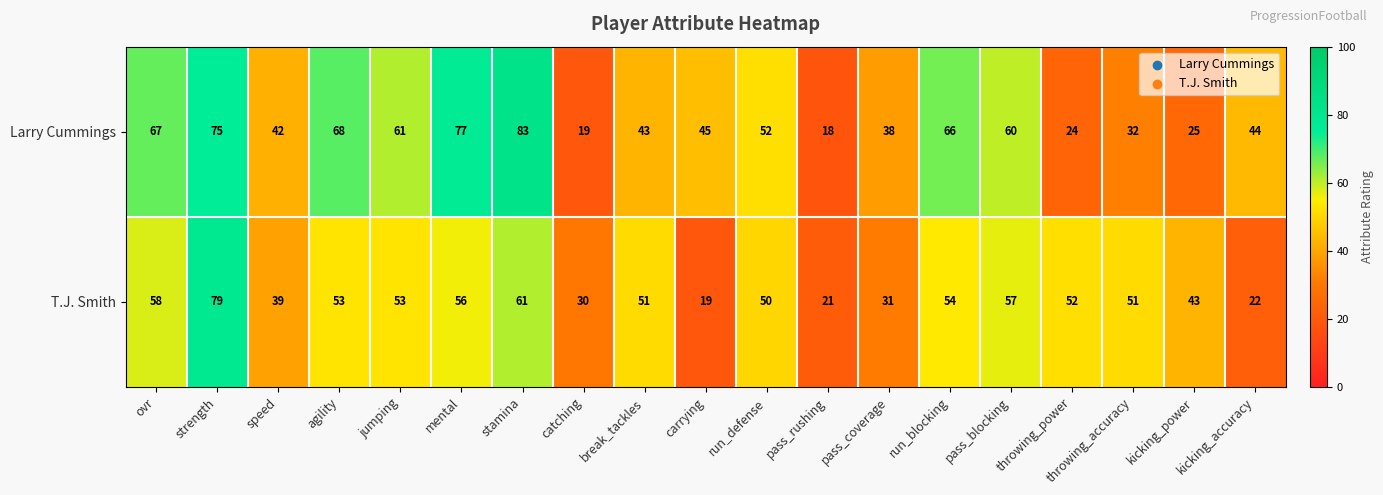

What is the sum of all T.J. Smith values?

880